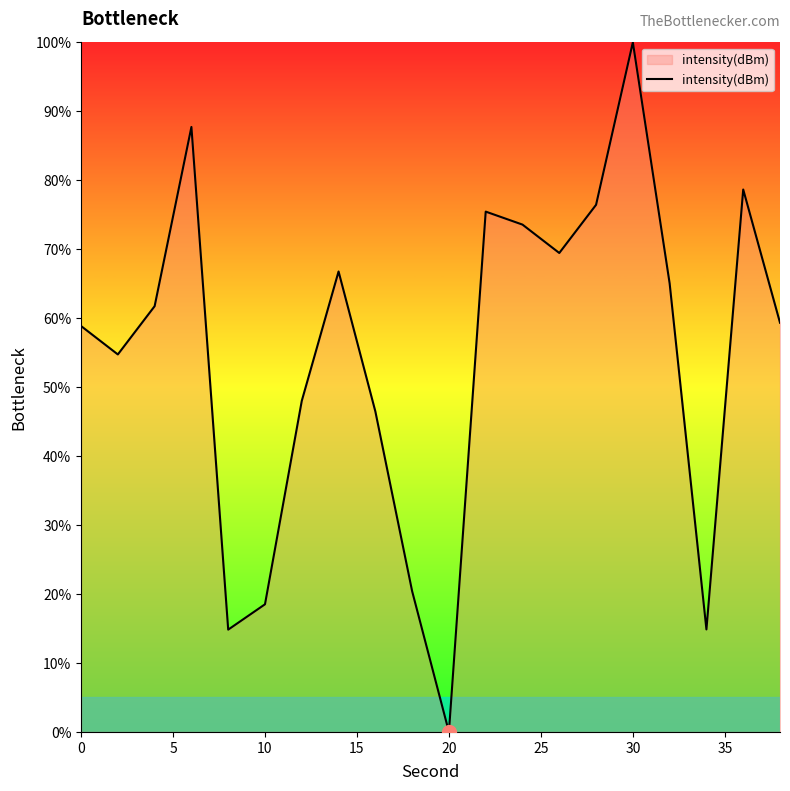

Does the chart display data point markers on the line(s)?

No